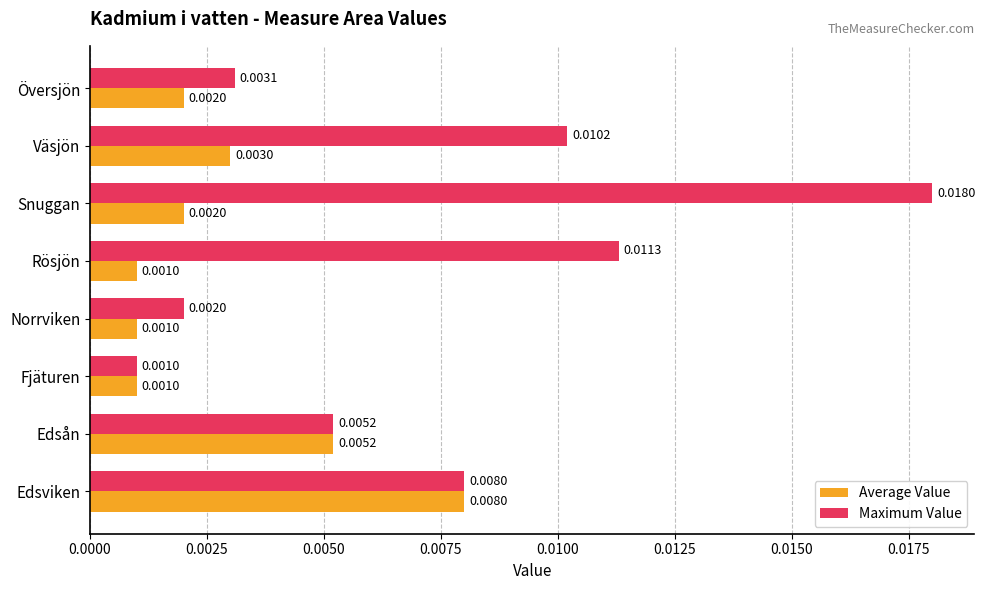

Which series has the largest total across all categories?

Maximum Value